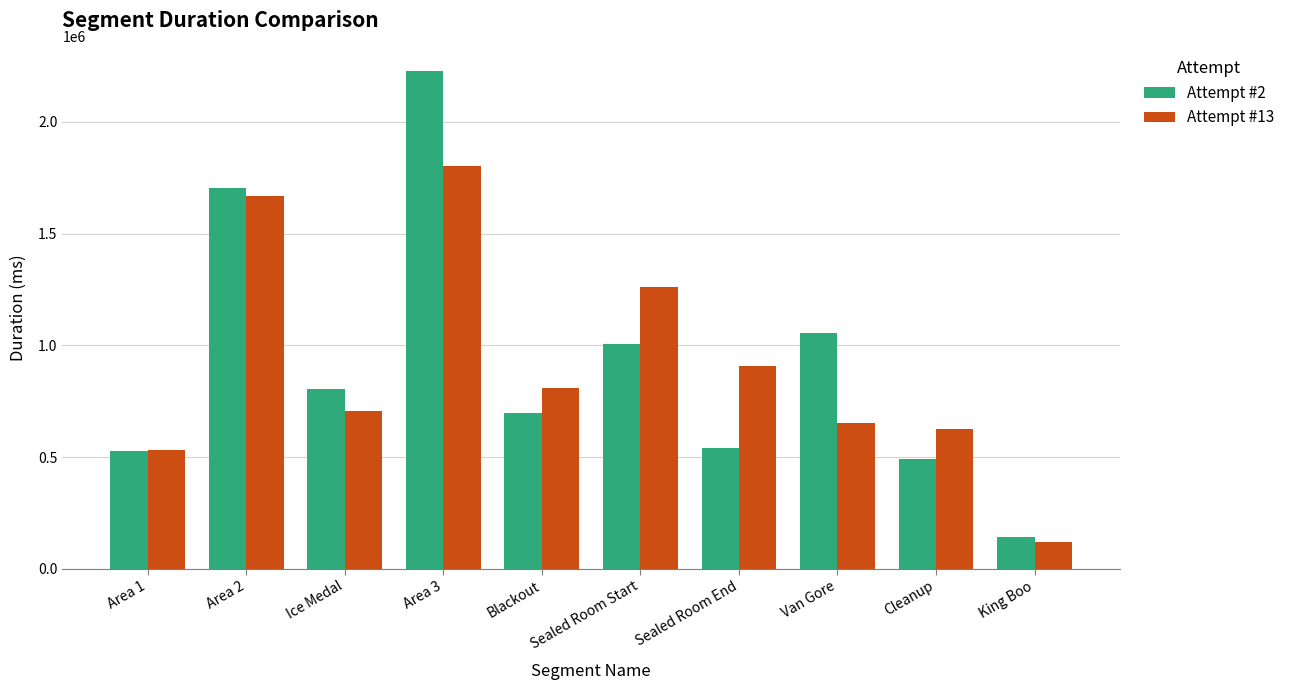

How many categories are shown in the chart?

10